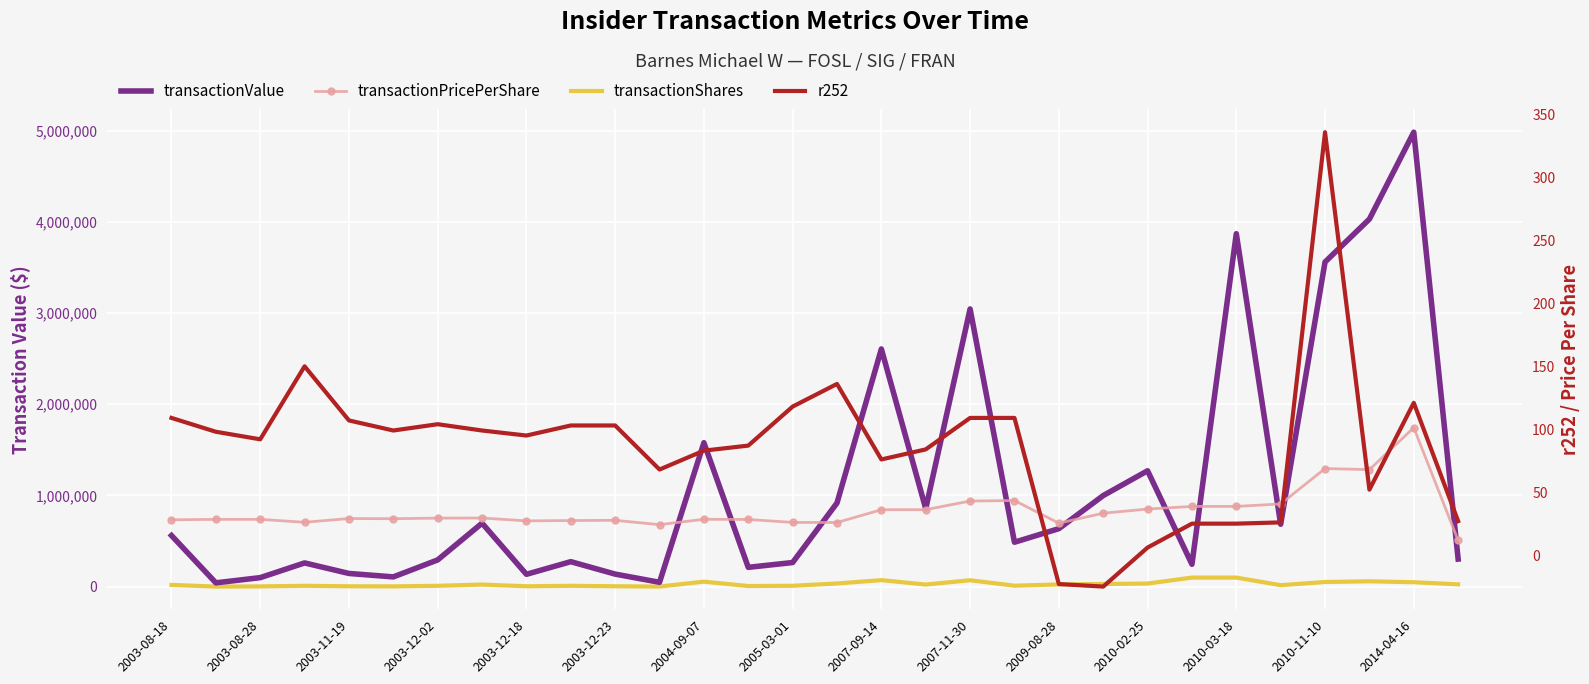

Is it true that r252 equals 84.0 at 17?

True